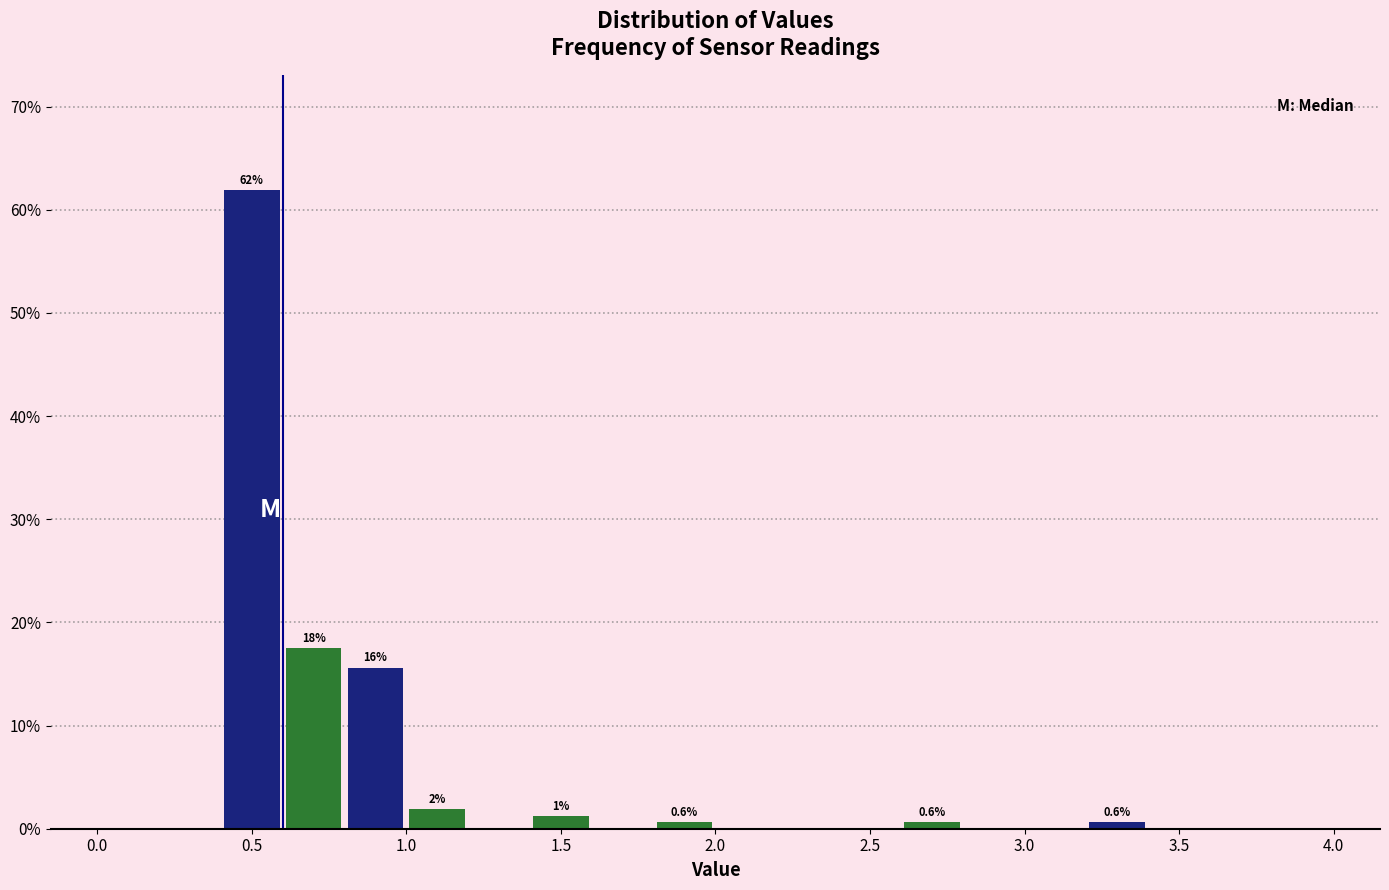

Which range on the x-axis has the tallest bar?

0.4 to 0.6